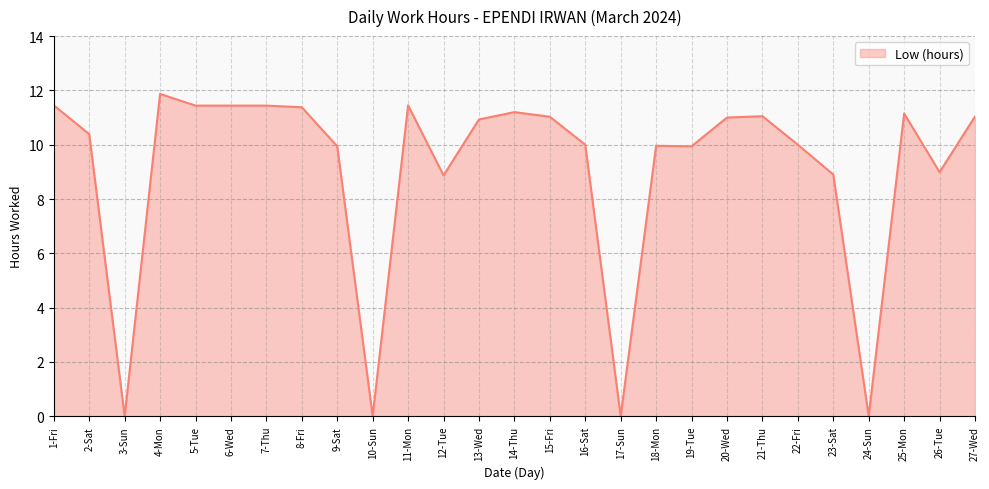

What position from the left is 20-Wed?

20